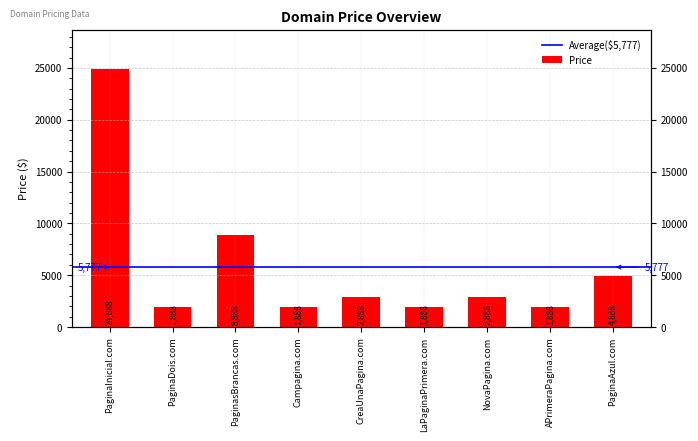

At which label does the data first exceed 2888?

PaginaInicial.com